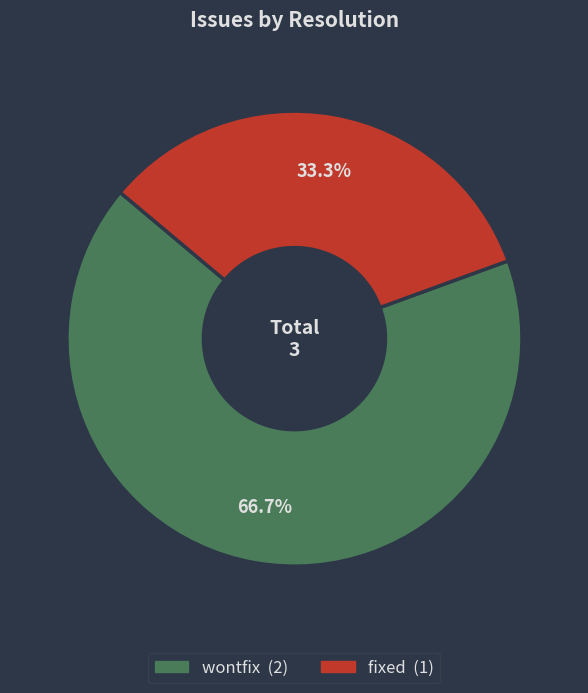

Is there a majority slice in this chart?

Yes